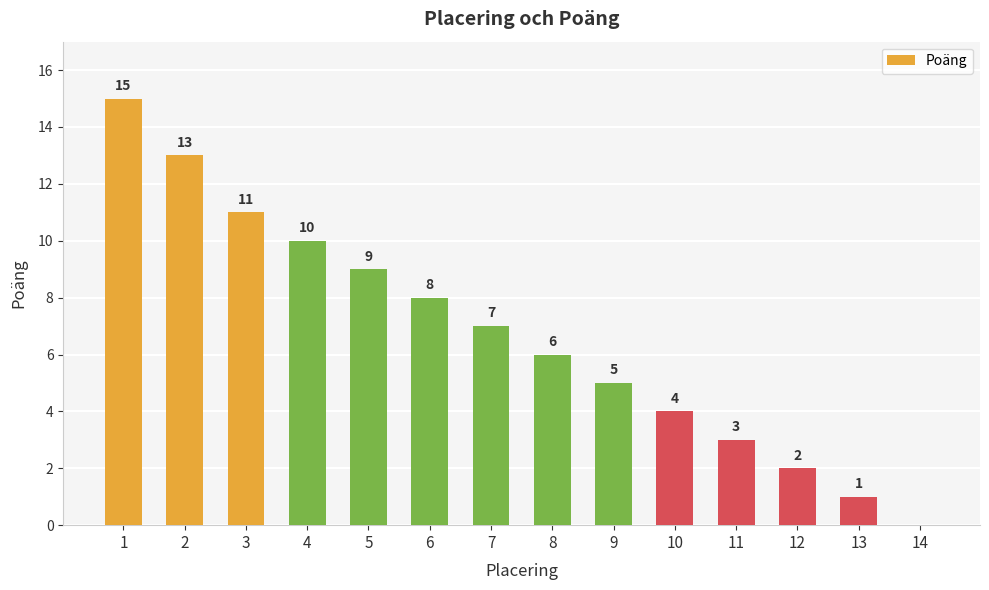

What is the approximate value at 8, to the nearest 10?

10